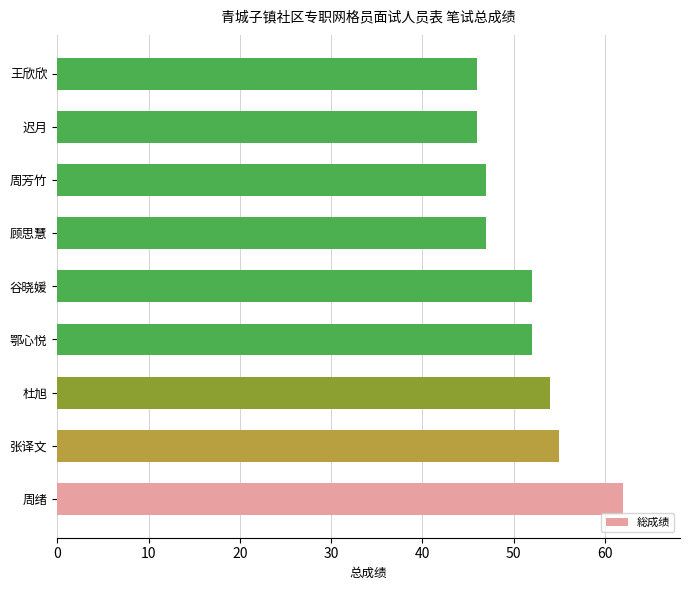

What is the greatest value displayed?

62